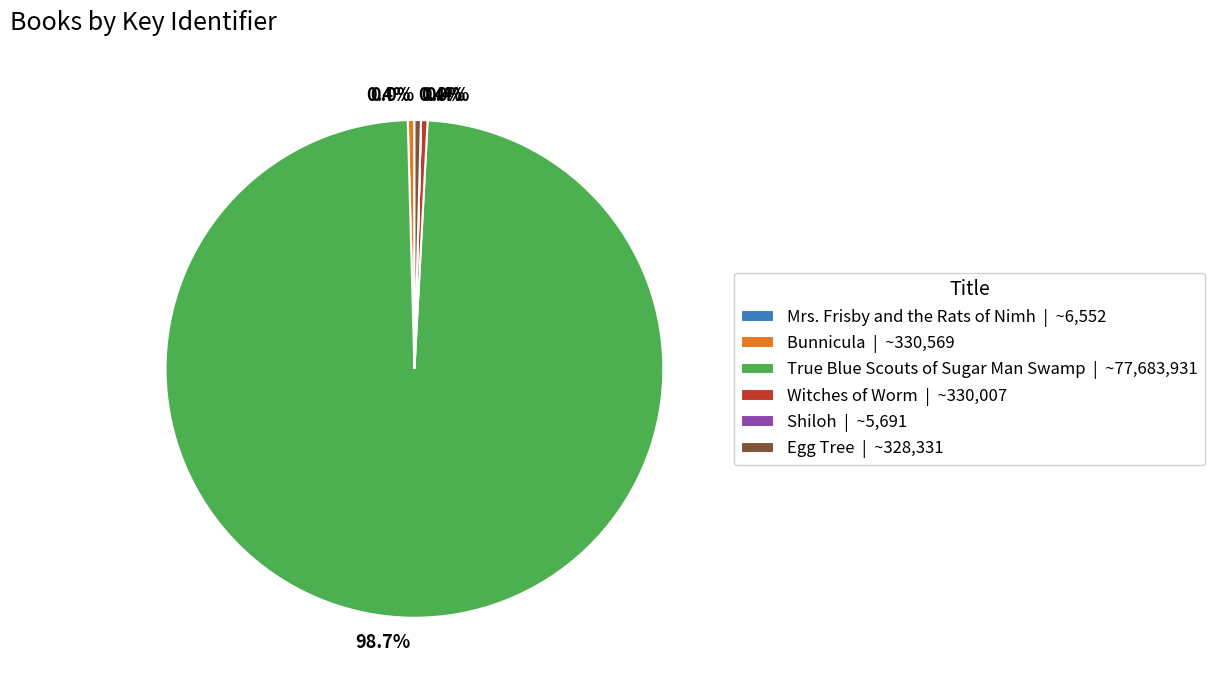

Does True Blue Scouts of Sugar Man Swamp | ~77,683,931 represent more than half of the total?

Yes